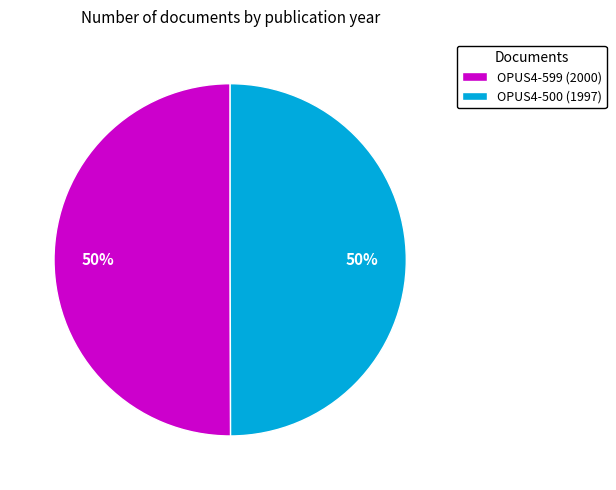

To the nearest percent, what portion does OPUS4-599 represent?

50%